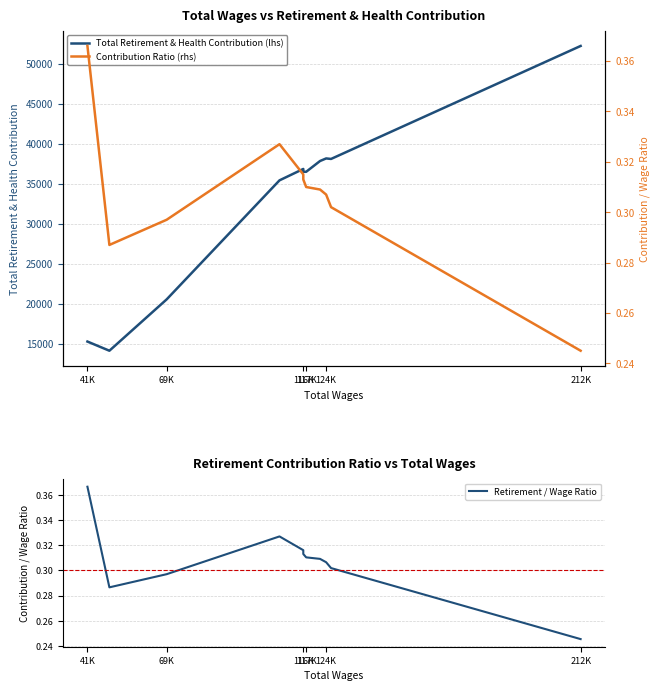

Rank the series by their maximum value, from lowest to highest.

Contribution Ratio (rhs), Retirement / Wage Ratio, Total Retirement & Health Contribution (lhs)